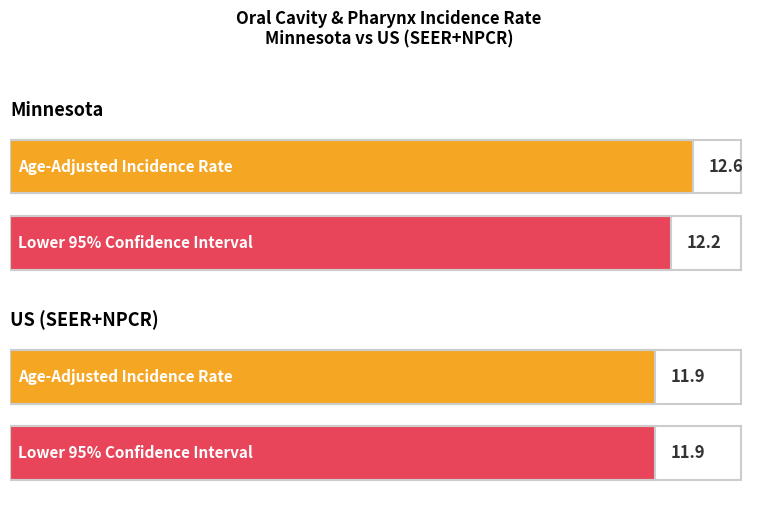

At how many categories does at least one series exceed 12?

1